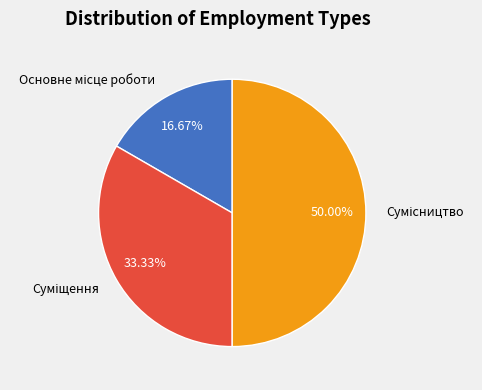

What percentage is the Сумісництво slice, to the nearest percent?

50%